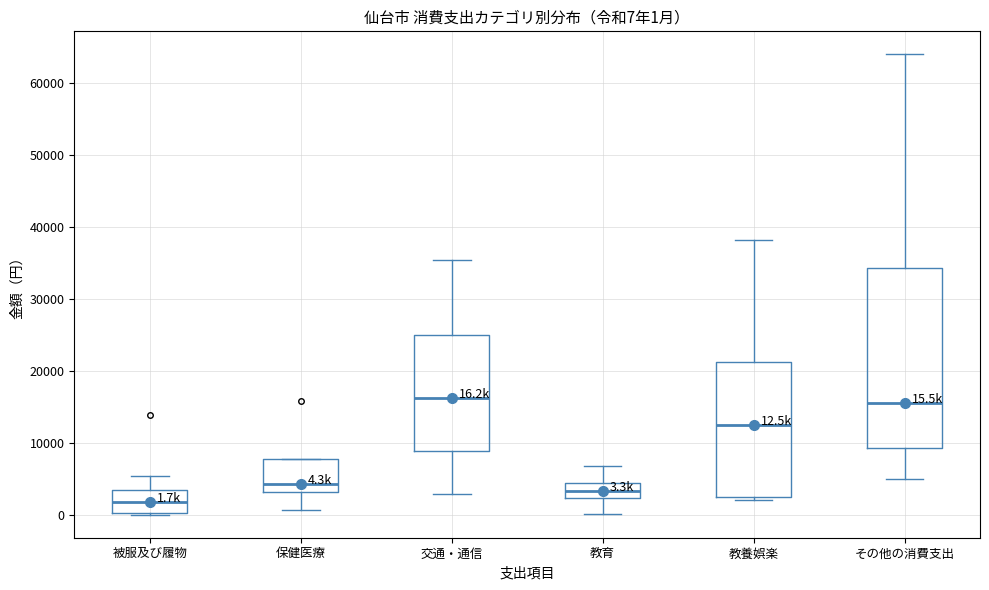

Which box is the tallest, from its lower edge to its upper edge?

その他の消費支出